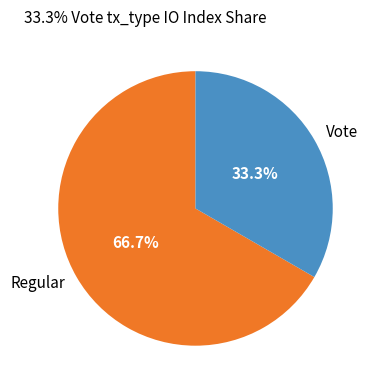

How many segments does this pie chart have?

2